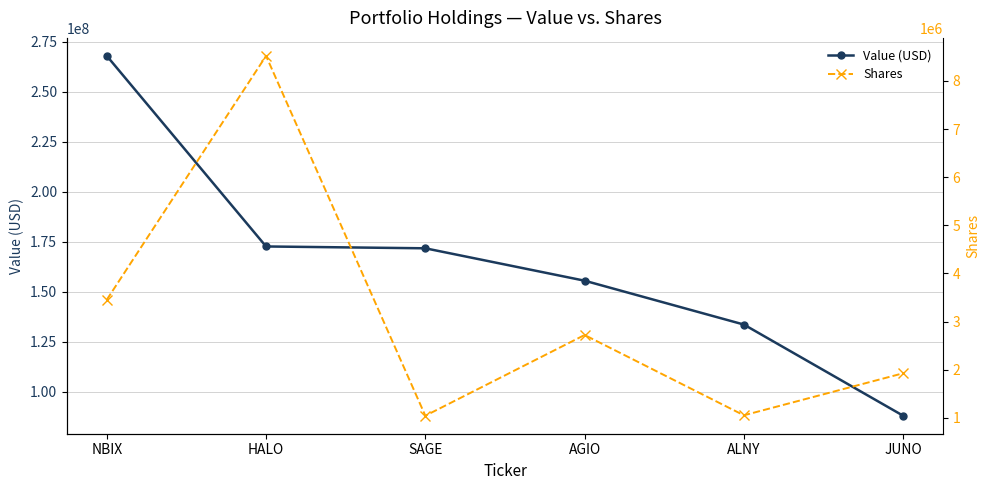

What is the smallest value displayed?

1042439